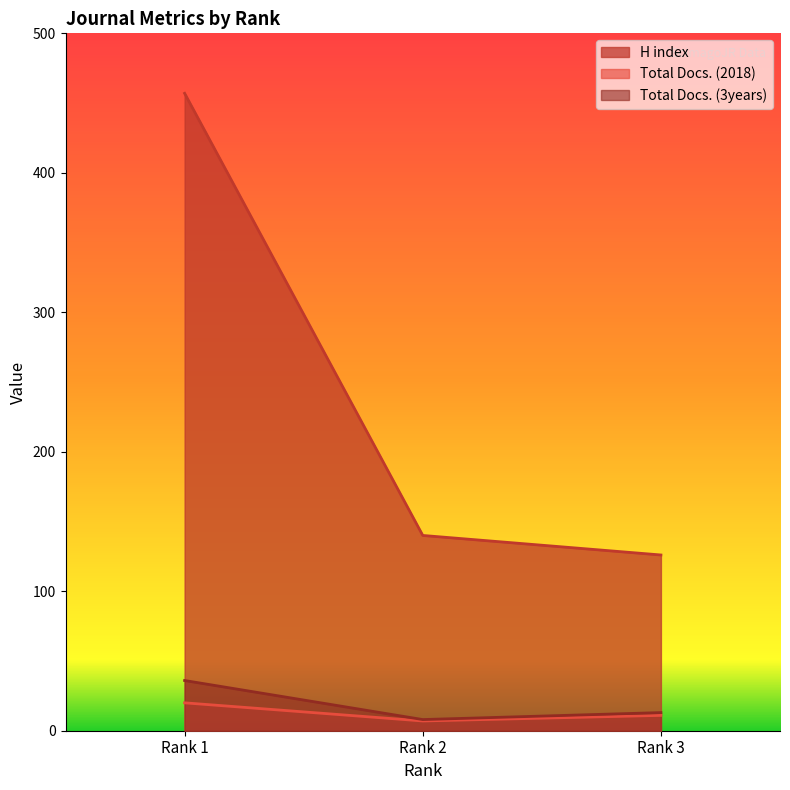

How many data points in H index are less than 140?

1